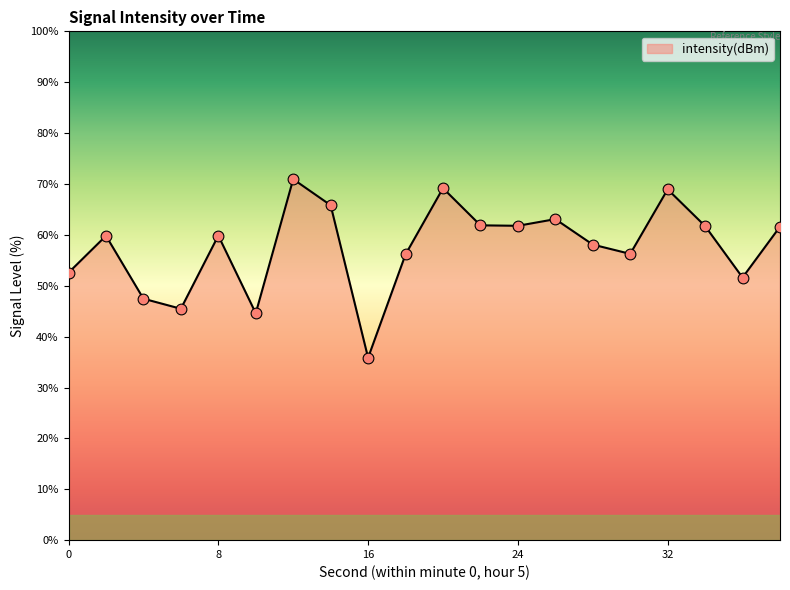

What is the minimum value shown in the chart?

35.8